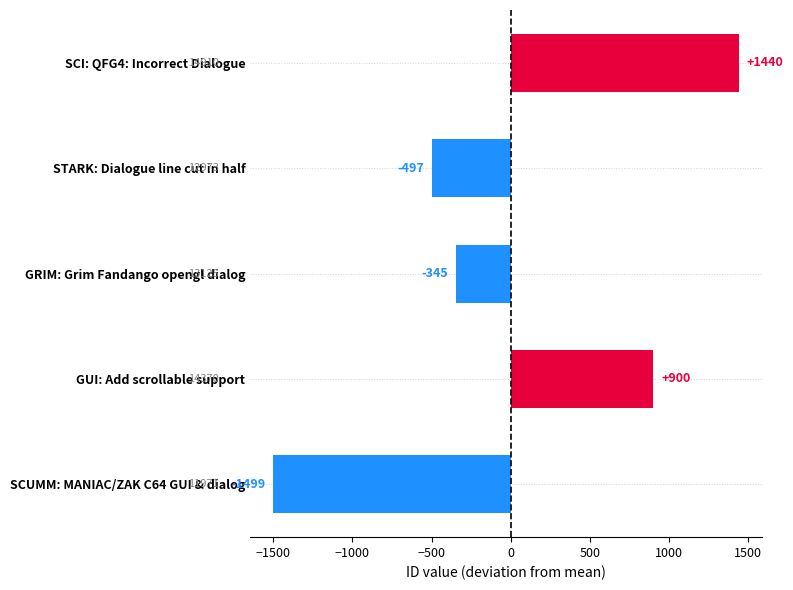

The value at STARK: Dialogue line cut in half is -785.2. True or false?

False